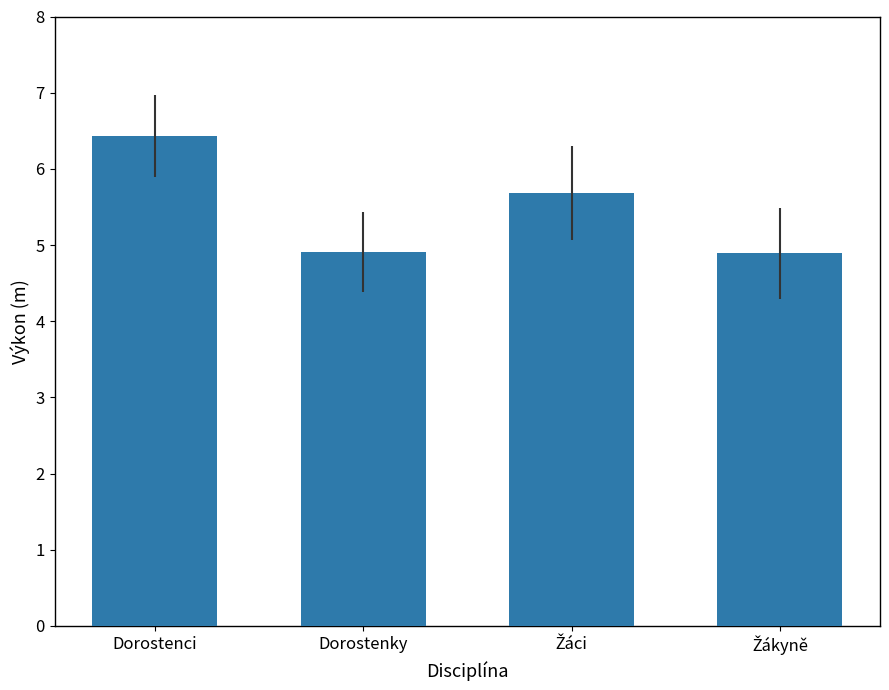

The value at Dorostenci is 6.4. True or false?

True